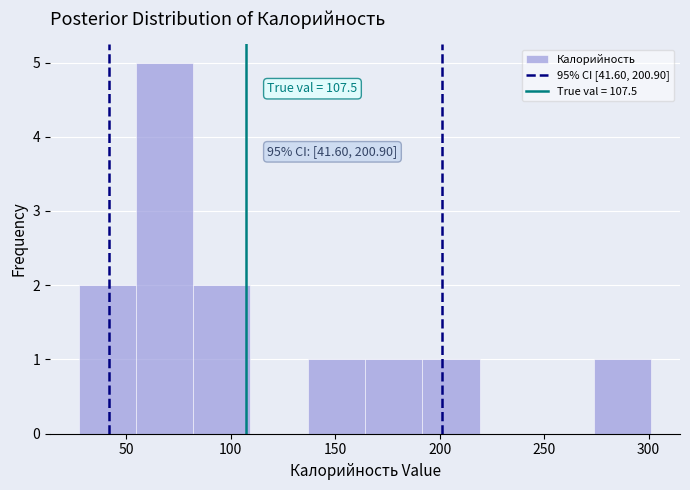

Over which range of the x-axis is the bar tallest?

55 to 80